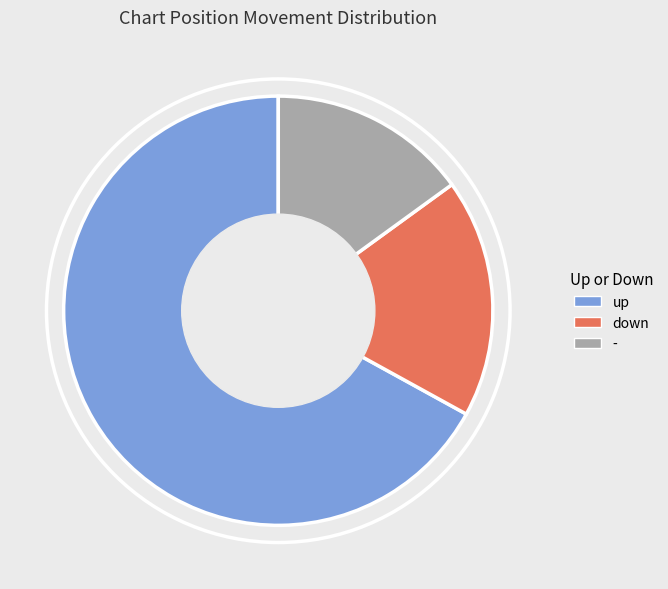

Which slice is the smallest?

-